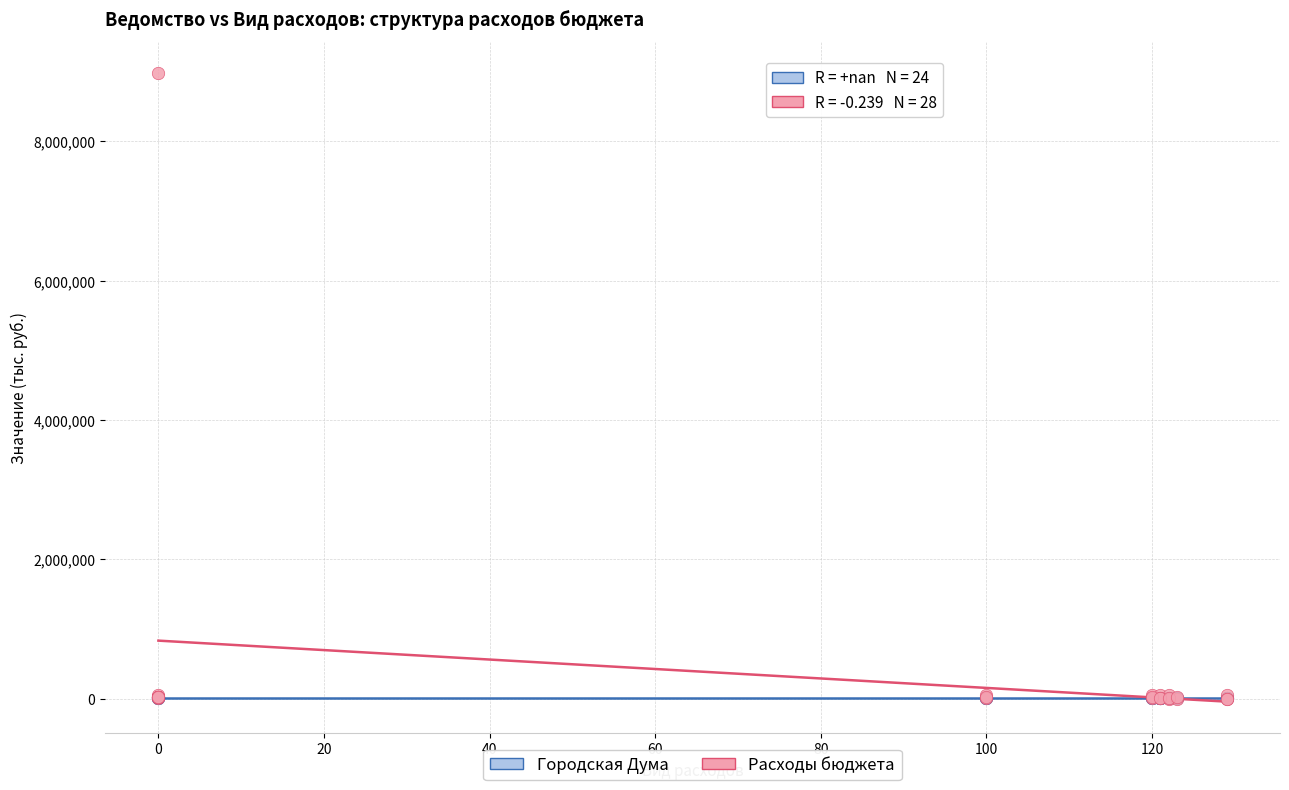

Which series reaches the maximum Y coordinate?

Расходы бюджета